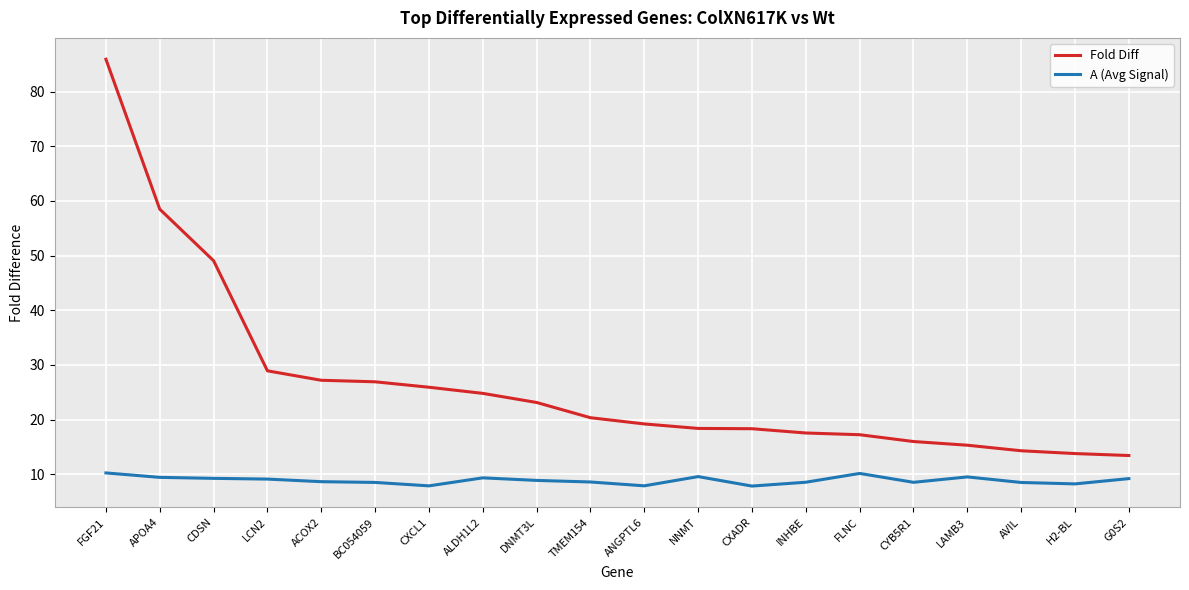

Is it true that Fold Diff equals 6.1 at FLNC?

False